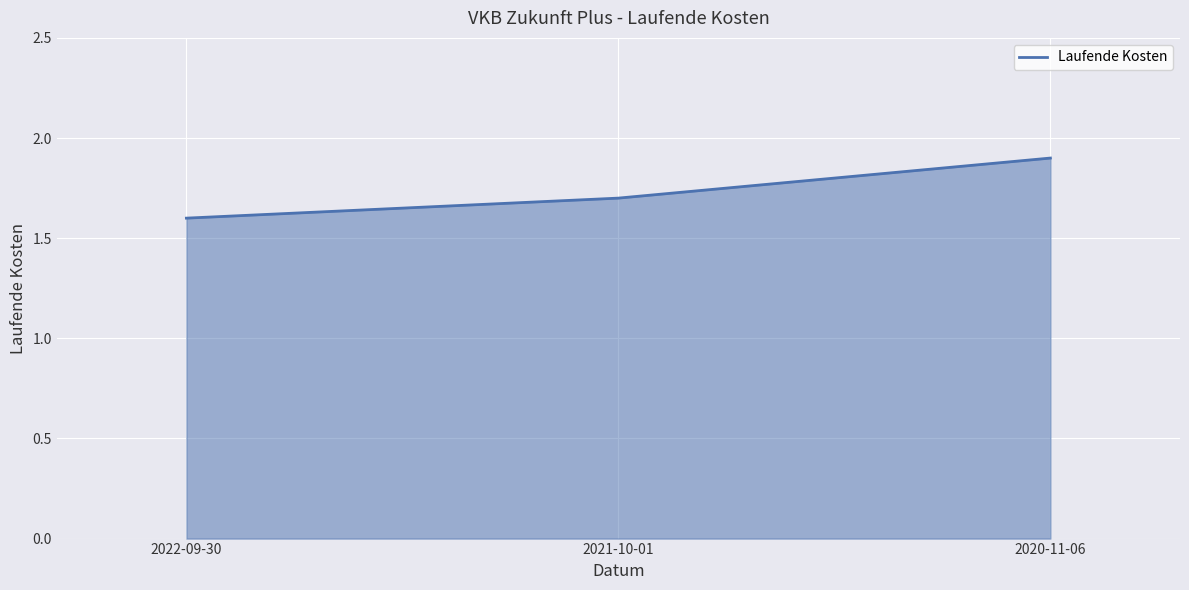

Reading left to right, list all the values displayed in this chart.

2022-09-30=1.6	2021-10-01=1.7	2020-11-06=1.9